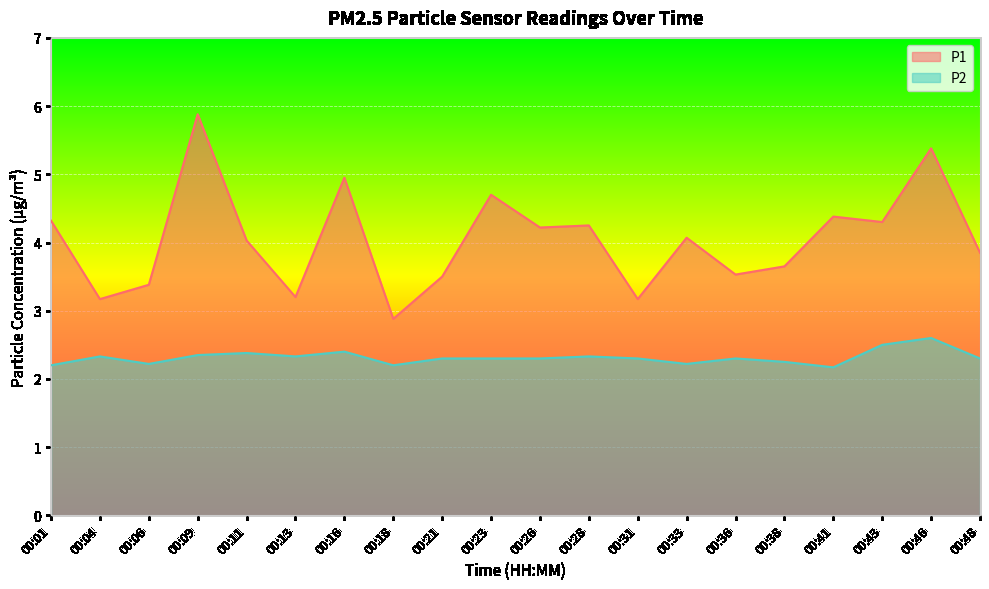

How many lines are shown in the chart?

2